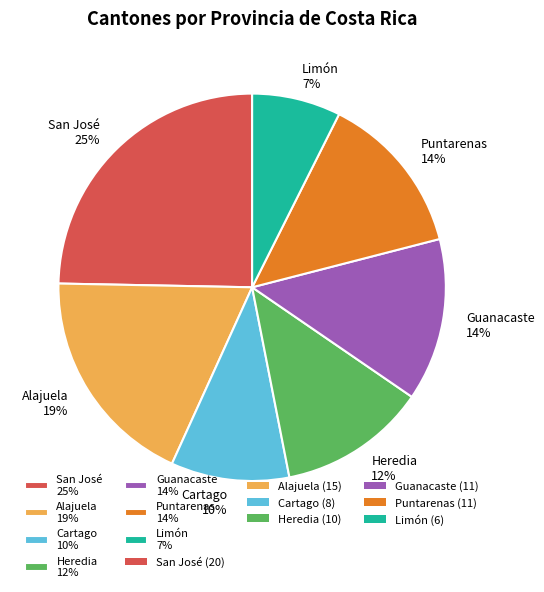

To the nearest percent, what is the average slice percentage?

14%